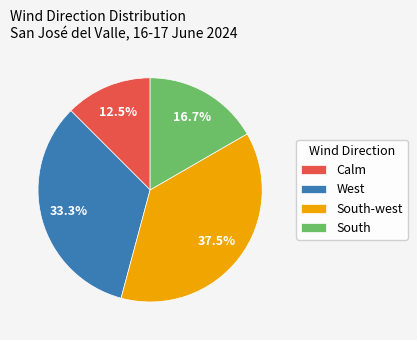

Do West and South-west together represent more than half of the pie?

Yes